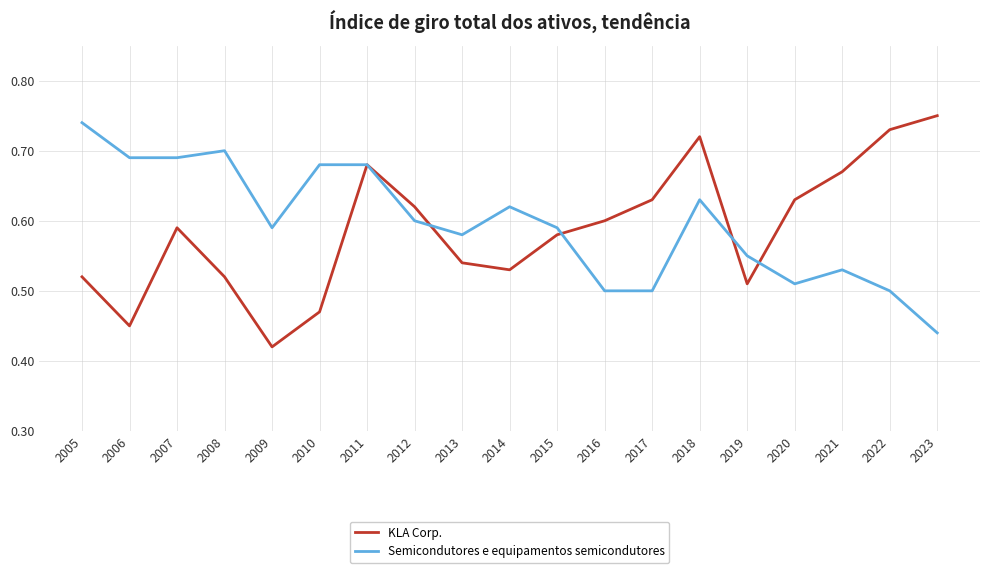

What is the sum of the Semicondutores e equipamentos semicondutores values at 2011 and 2006?

1.4